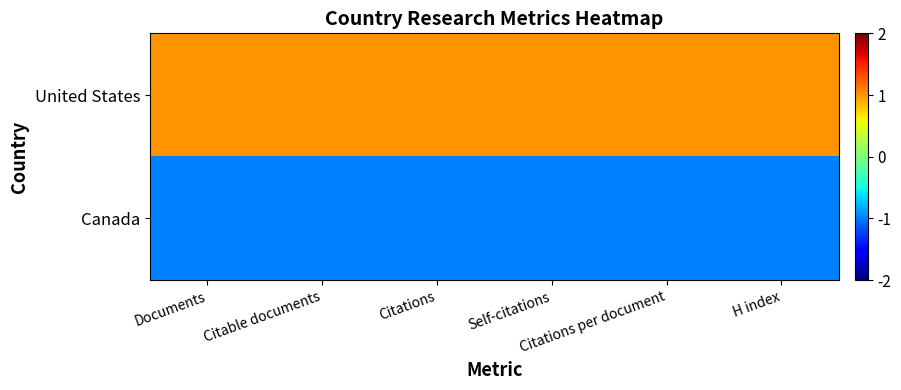

Which has a higher value, Self-citations or Documents?

Self-citations